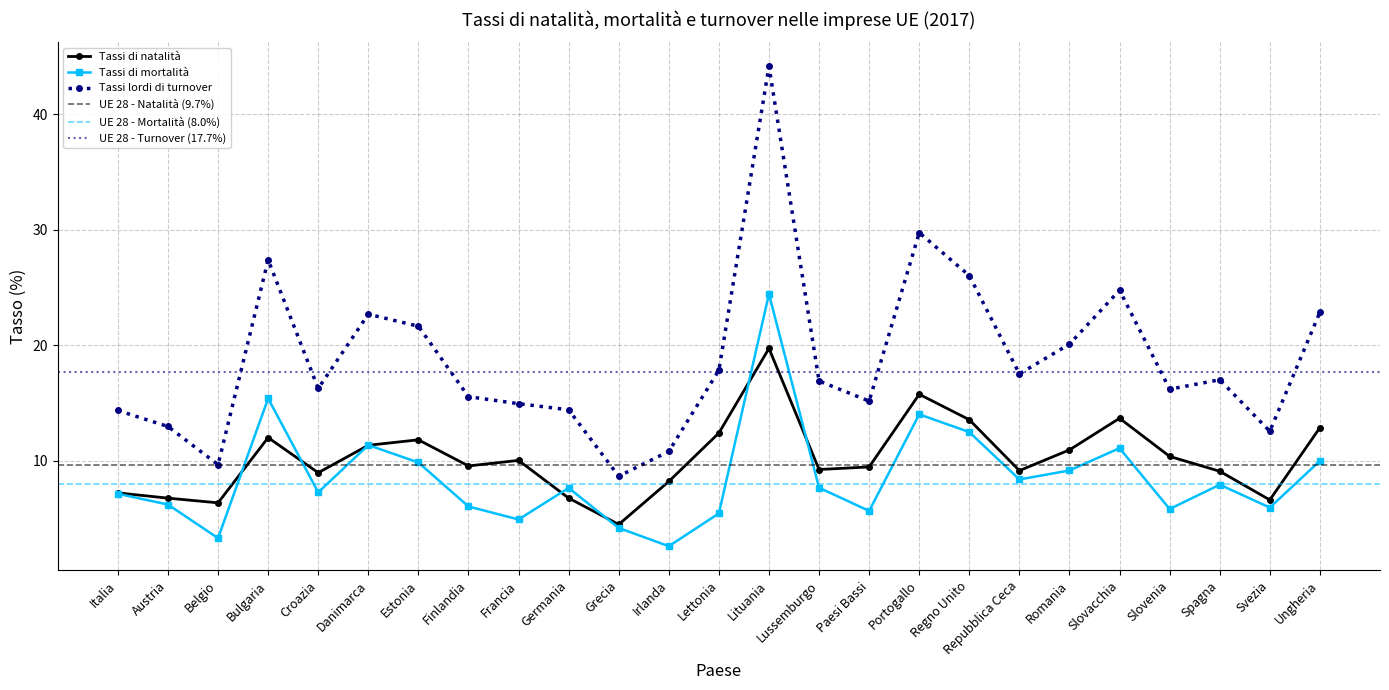

True or false: Tassi di mortalità and Tassi lordi di turnover intersect in this chart.

False